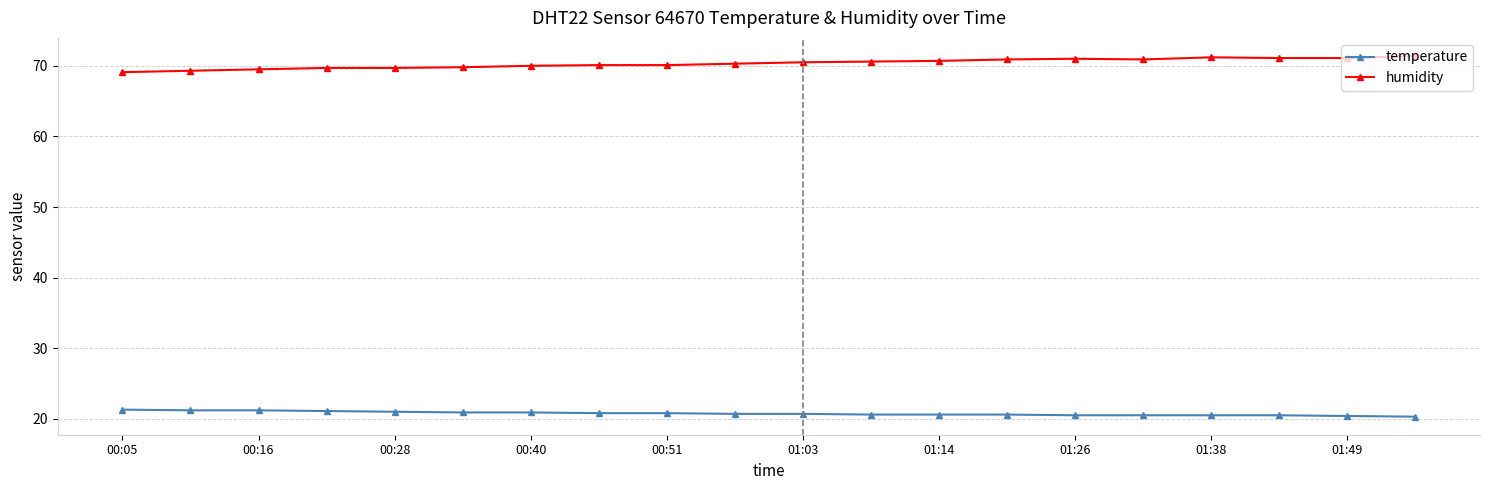

How many temperature values are between 20 and 21?

16